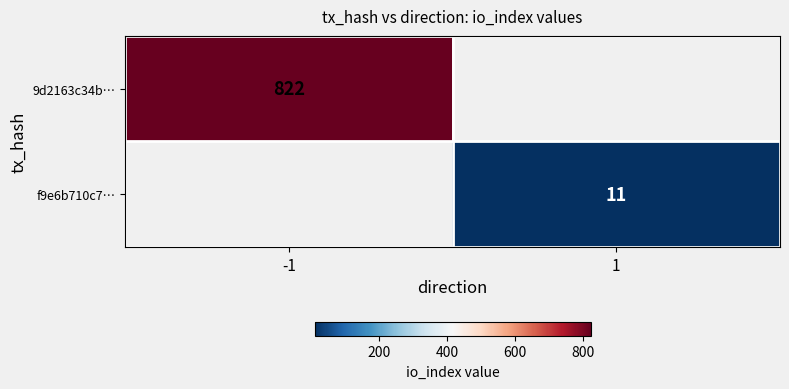

The f9e6b710c7… series shows 18 at 1. True or false?

False